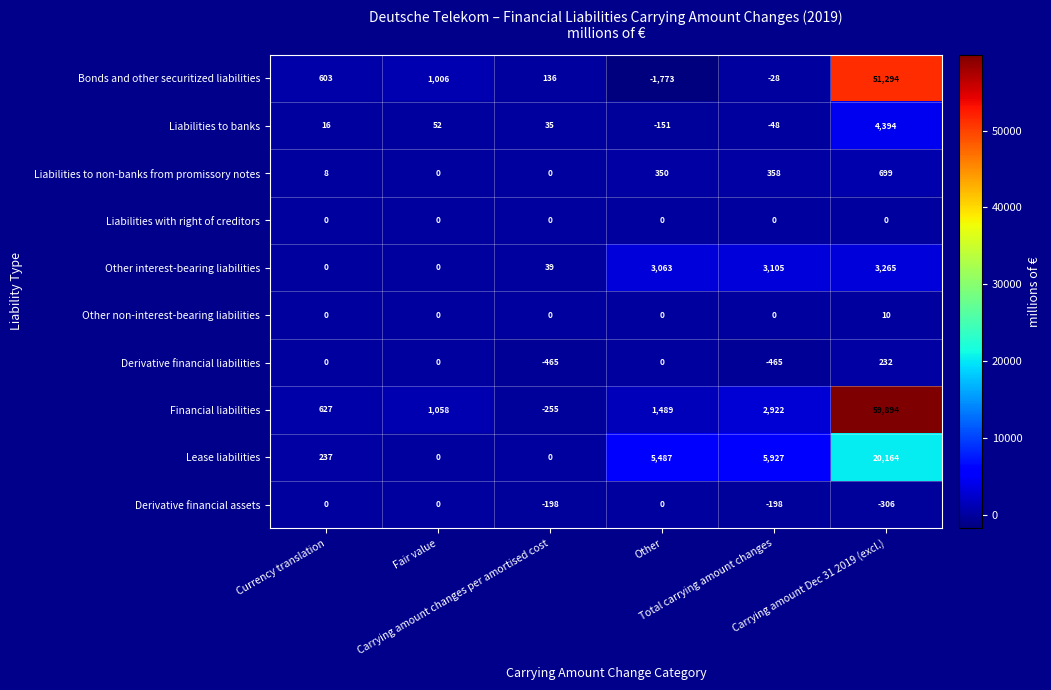

At how many categories does at least one series exceed 752?

4